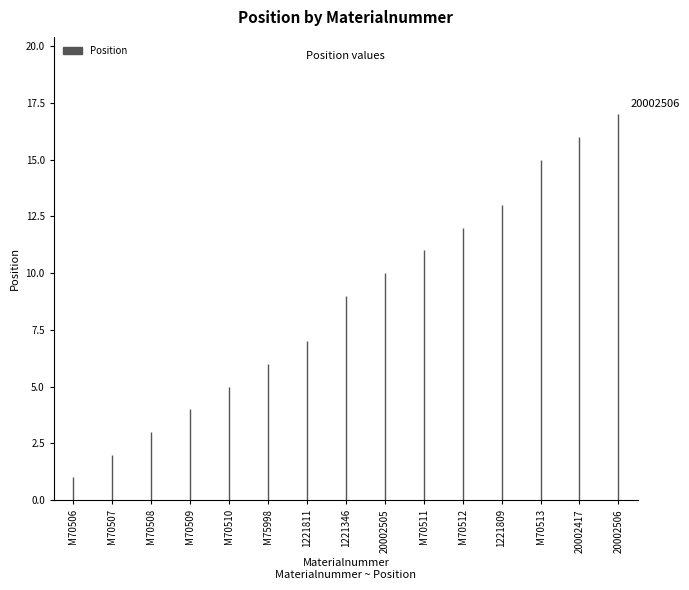

What is the approximate value at 1221811?

7